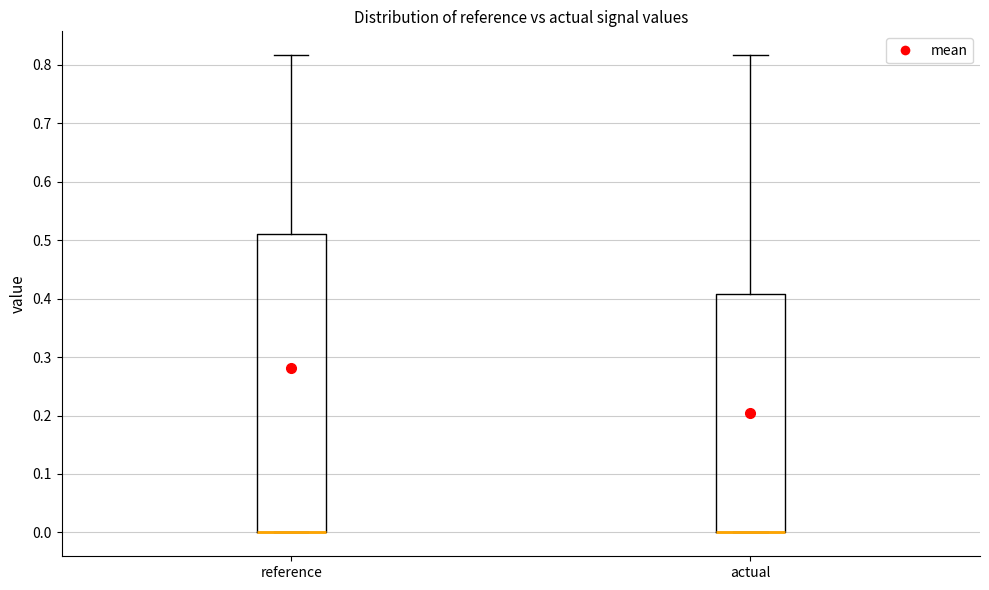

Reading left to right, transcribe this box plot: for each box, give where its median line is, the range the box spans, and where its two whiskers end, as read against the y-axis. The values are not printed on the chart, so give them approximately, as read against the axis.

reference: median 0.00 (drawn on the box's lower edge), box 0.00 to 0.51, whiskers 0.00 to 0.82
actual: median 0.00 (drawn on the box's lower edge), box 0.00 to 0.41, whiskers 0.00 to 0.82